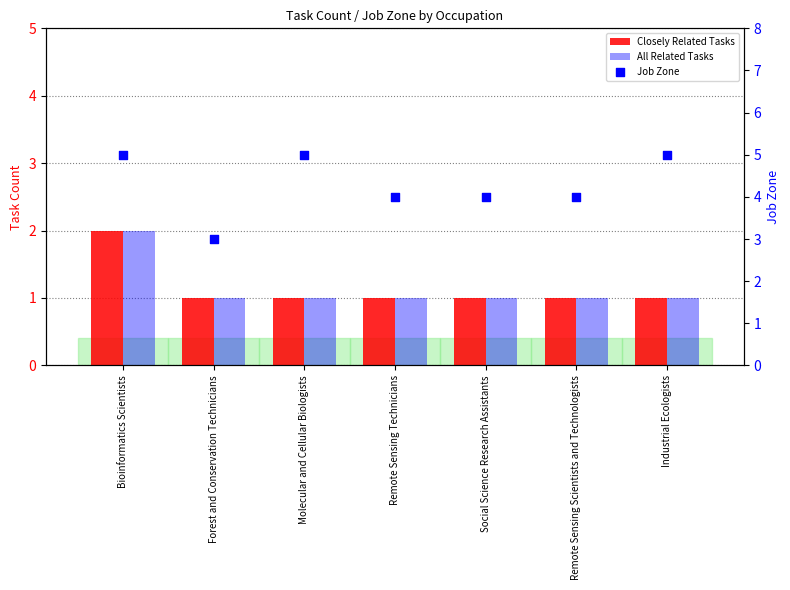

What is the total value across all series at Remote Sensing Scientists and Technologists?

6